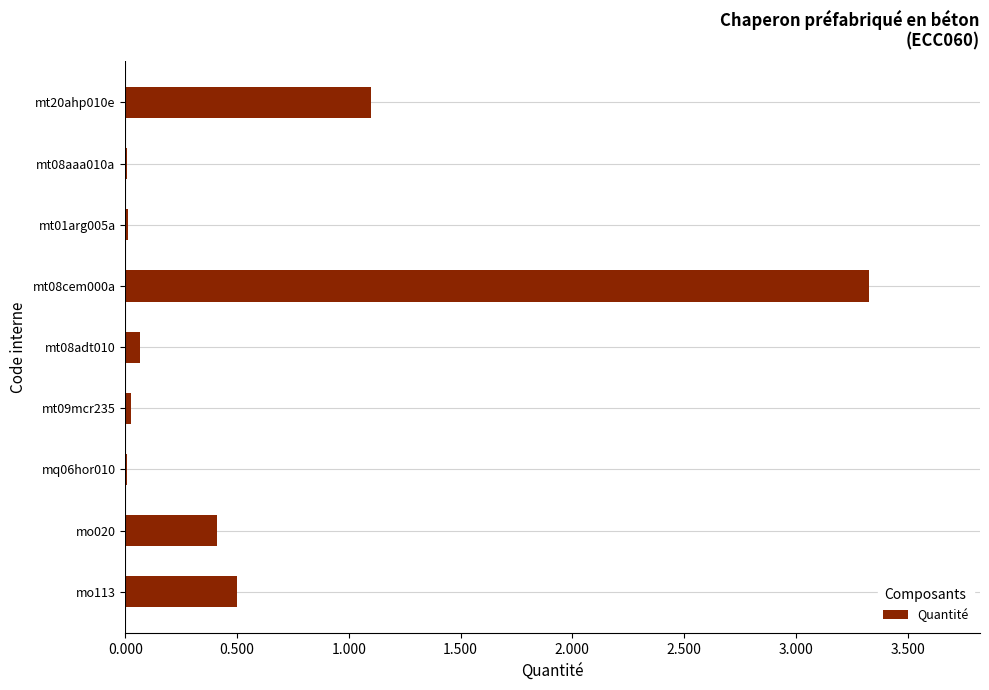

True or false: the data shows 0.1 at mt08adt010.

True